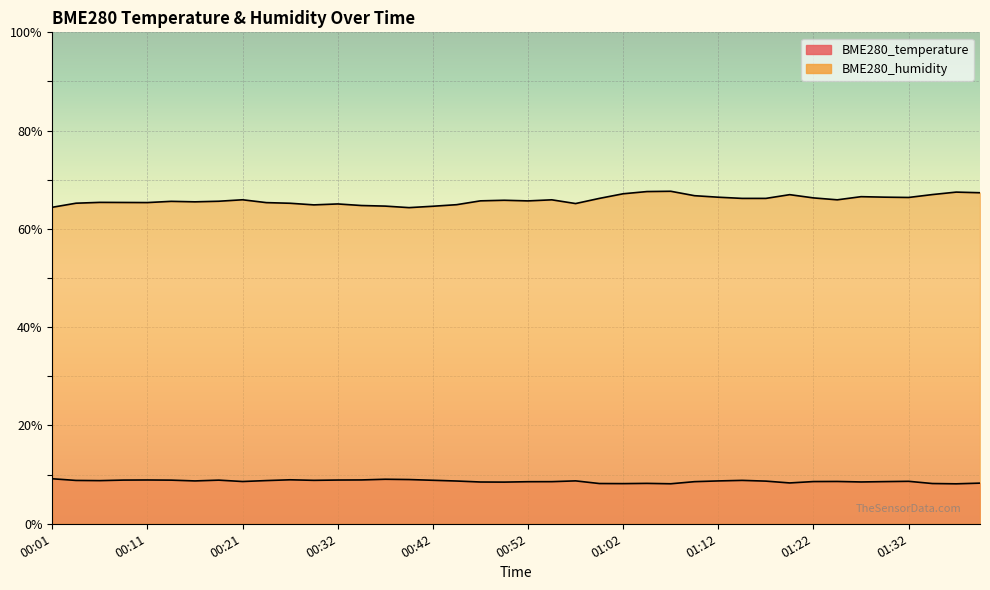

Between 00:24 and 00:42, which is larger?

00:42